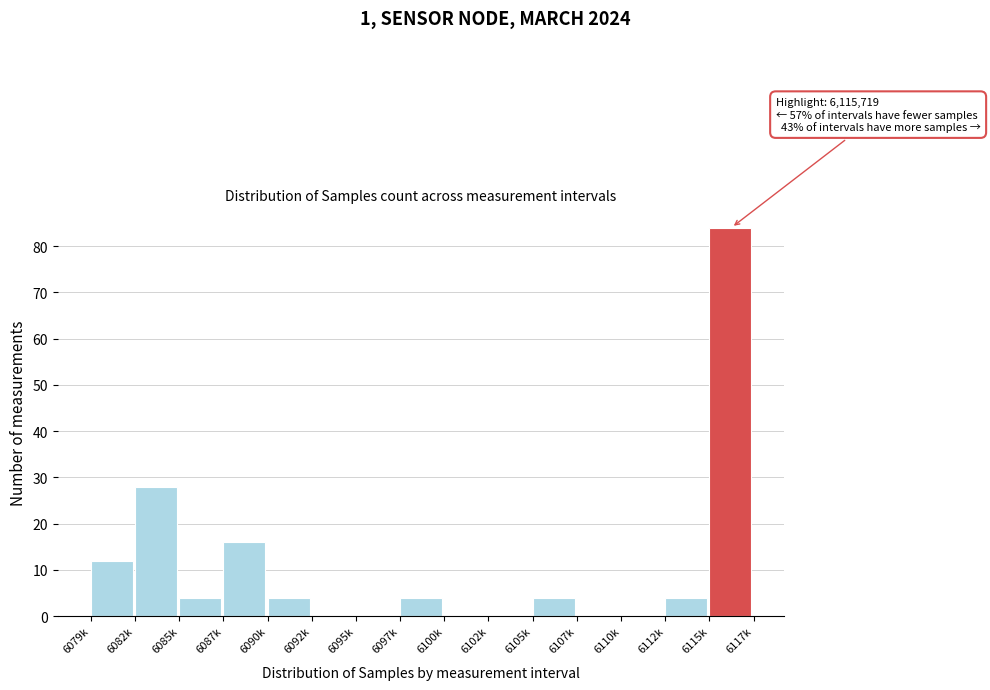

Reading left to right, list all the values displayed in this chart.

6079k=12	6082k=28	6085k=4	6087k=16	6090k=4	6092k=0	6095k=0	6097k=4	6100k=0	6102k=0	6105k=4	6107k=0	6110k=0	6112k=4	6115k=84